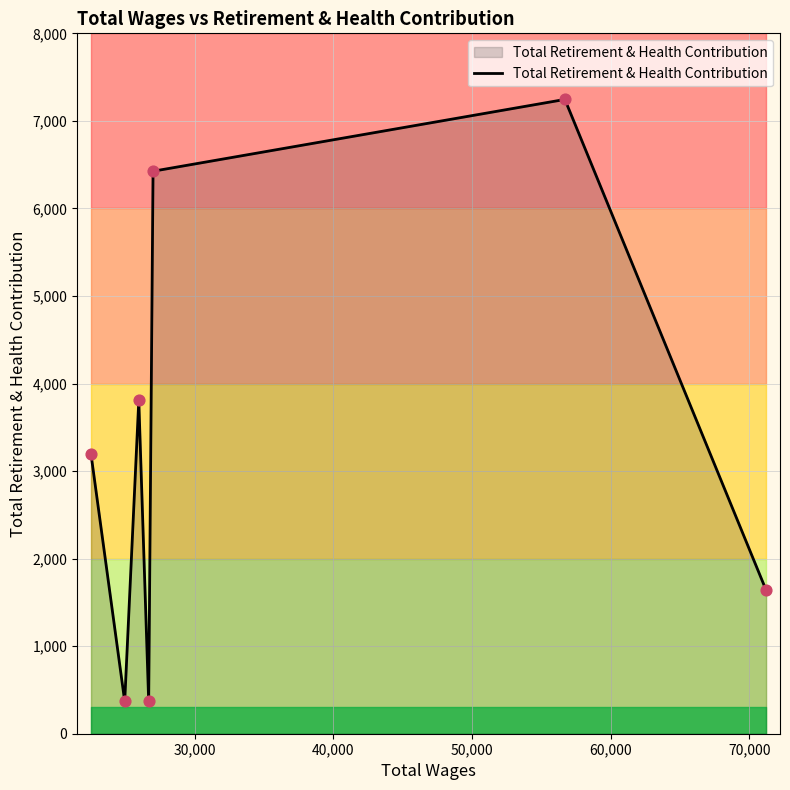

What is the maximum value for Total Retirement & Health Contribution?

7245